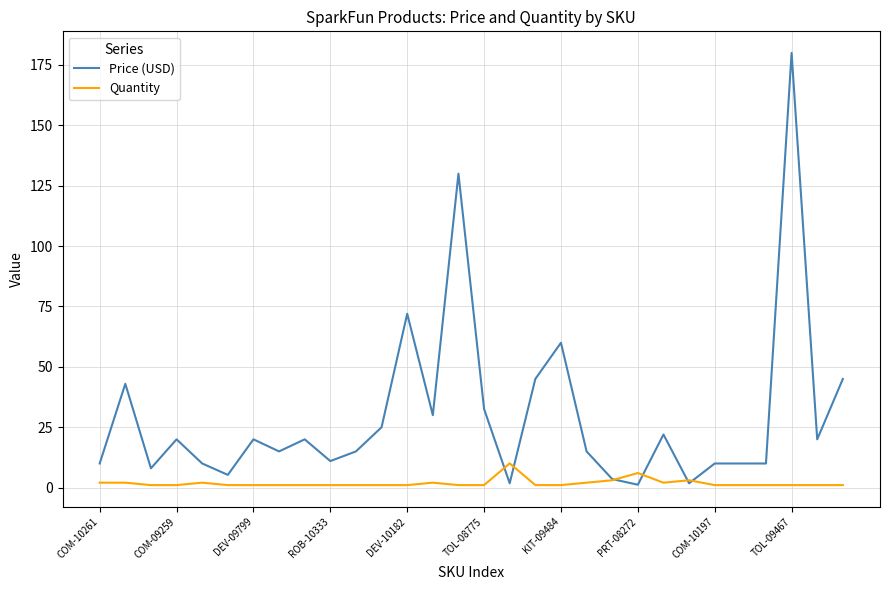

Rank the series by their average value, from highest to lowest.

Price (USD), Quantity